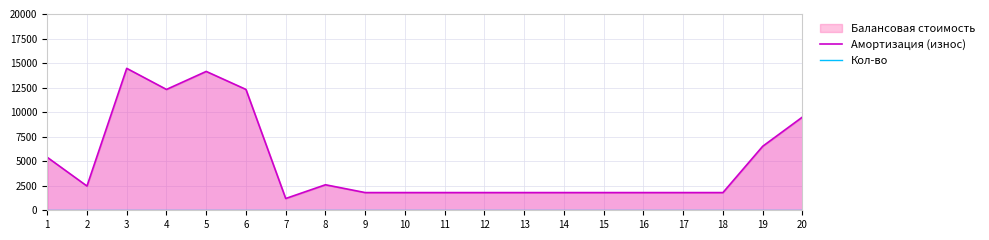

Rank the categories by Амортизация (износ) value from lowest to highest.

7, 9, 10, 11, 12, 13, 14, 15, 16, 17, 18, 2, 8, 1, 19, 20, 4, 6, 5, 3